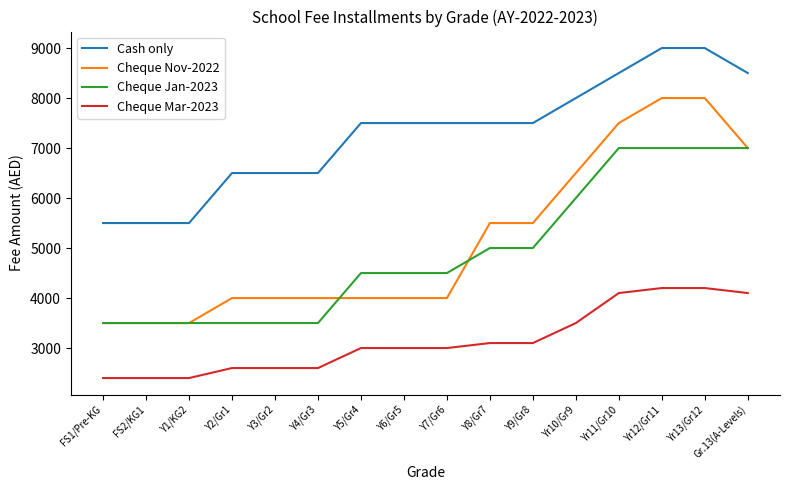

What is the maximum value for Cheque Jan-2023?

7000